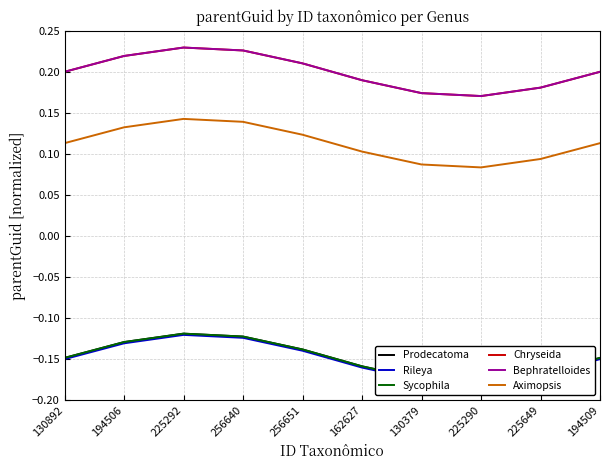

How many interior local valleys does the Bephratelloides series have?

1